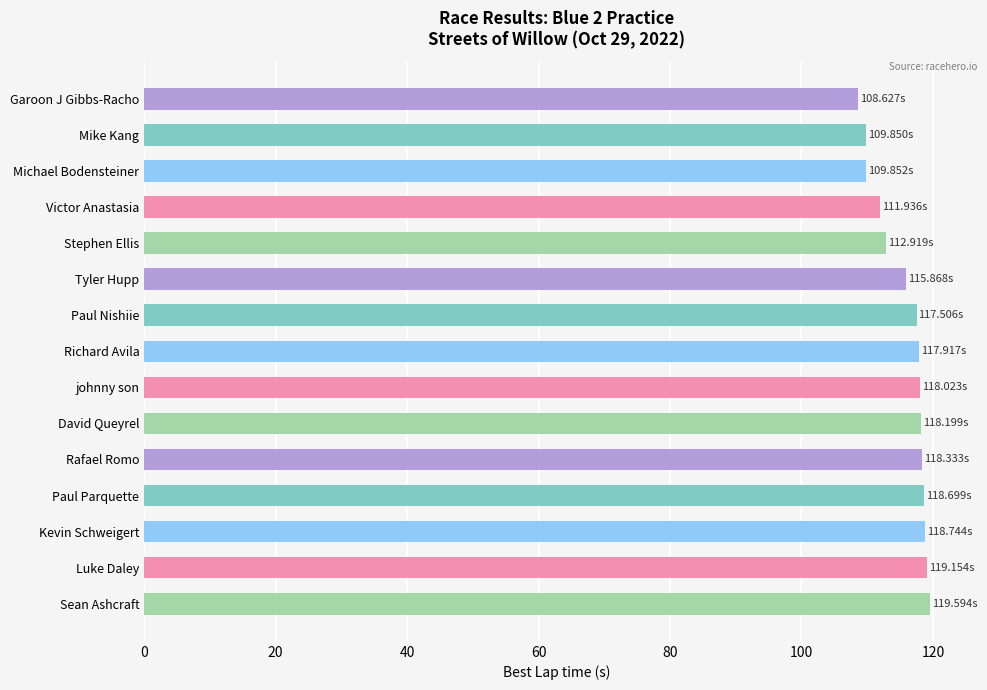

What is the change in value from Stephen Ellis to Luke Daley?

+6.2